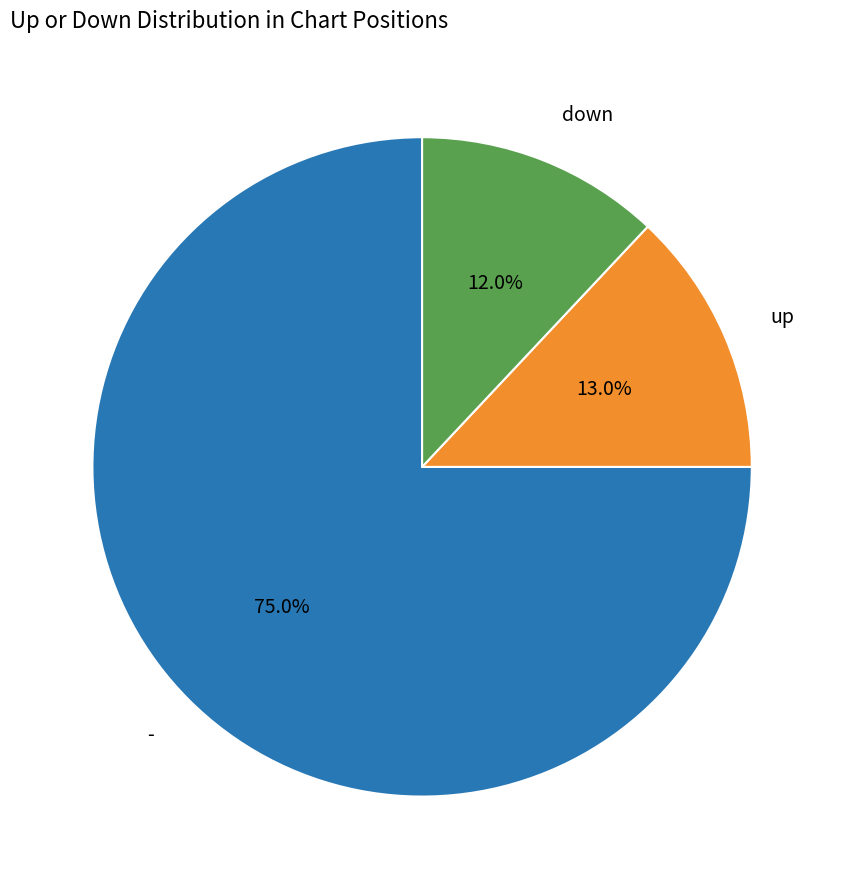

Is there any slice that represents more than half of the pie?

Yes